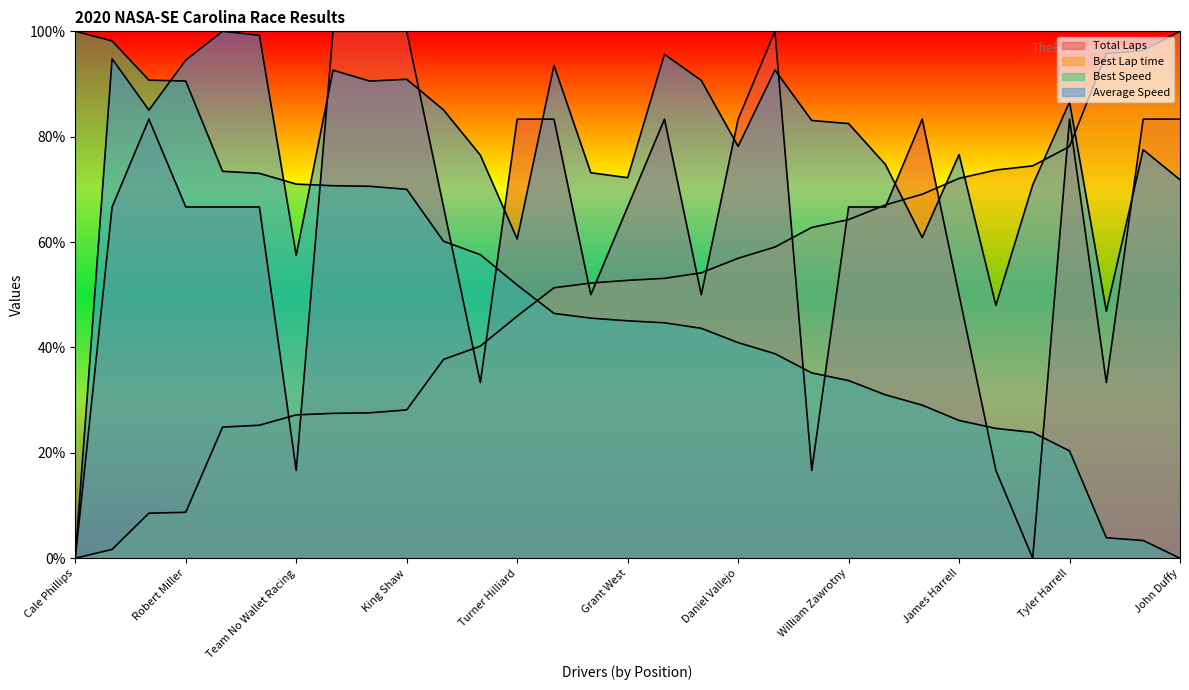

The value of Best Speed at Aiden Baker Crouse is 43.6. True or false?

True